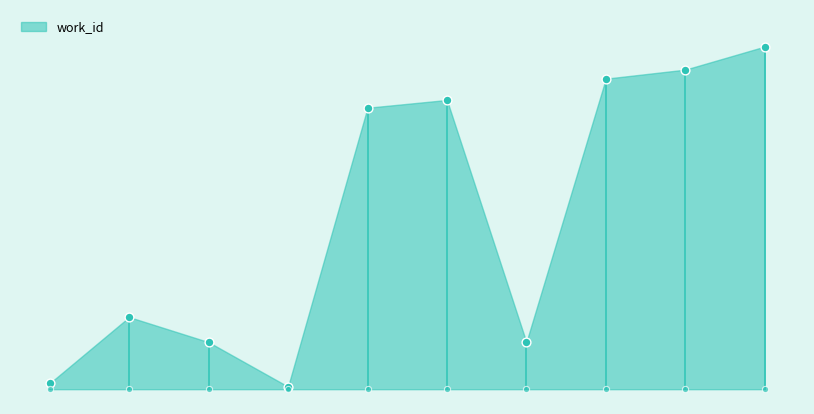

What is the ratio of the value at 11773 to the value at 17831?

1.1